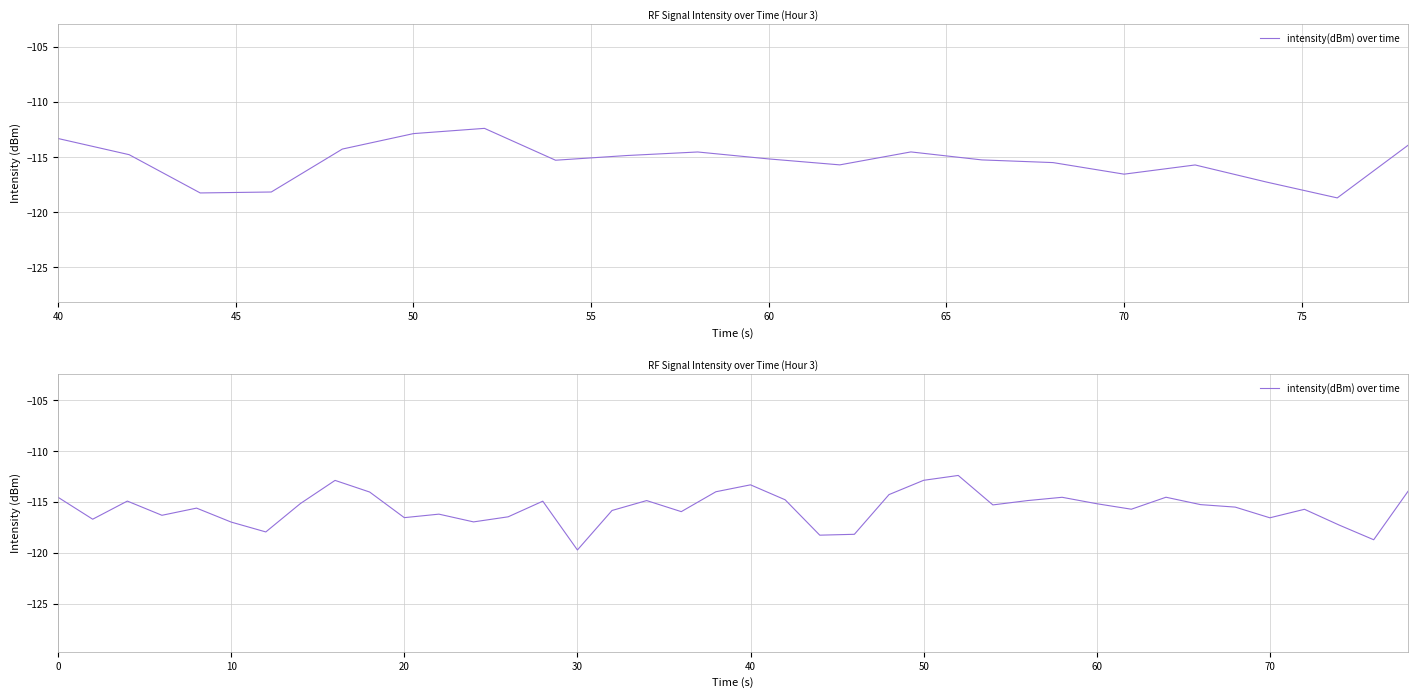

How many points are higher than both their immediate neighbors (excluding endpoints)?

11